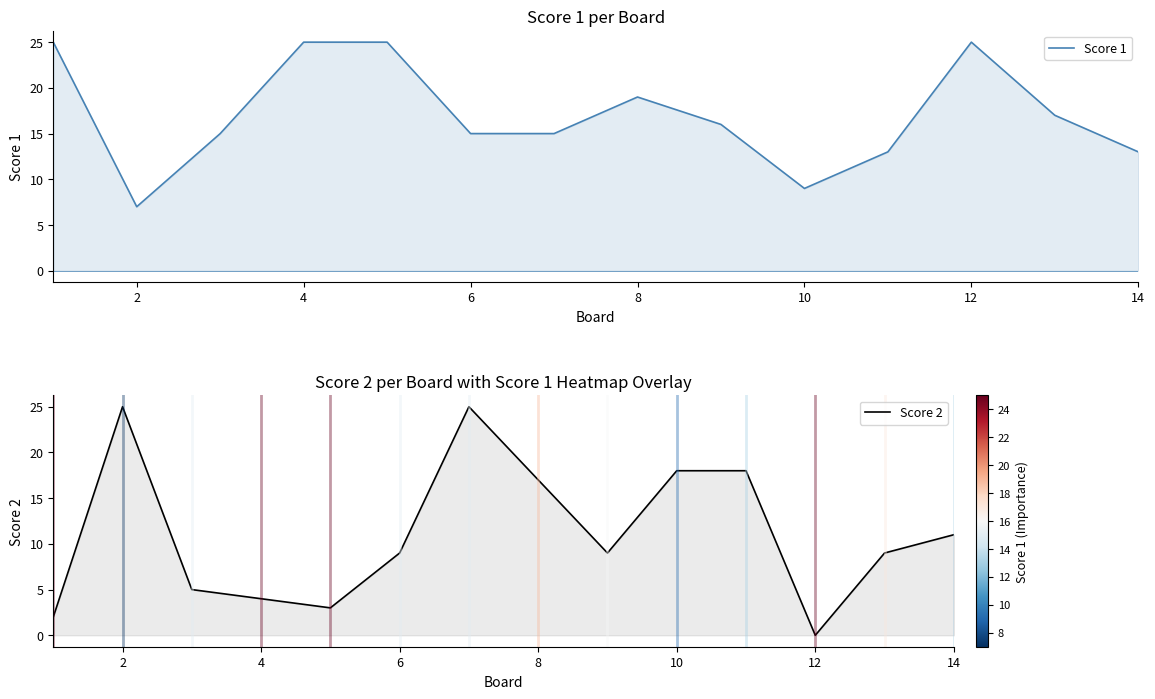

True or false: Score 2 has more than 0 interior local peaks.

True